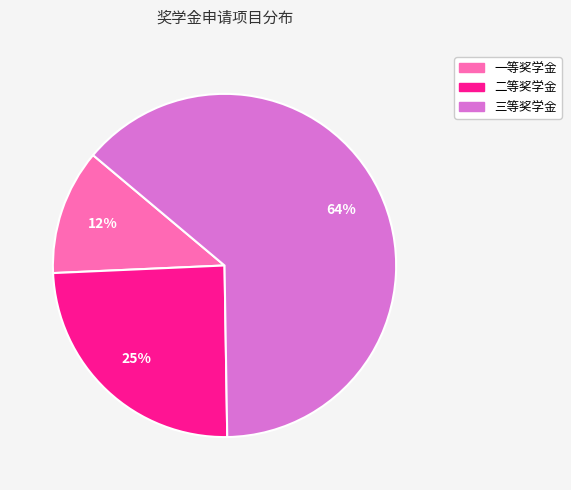

What is the ratio of the value at 三等奖学金 to the value at 二等奖学金?

2.6